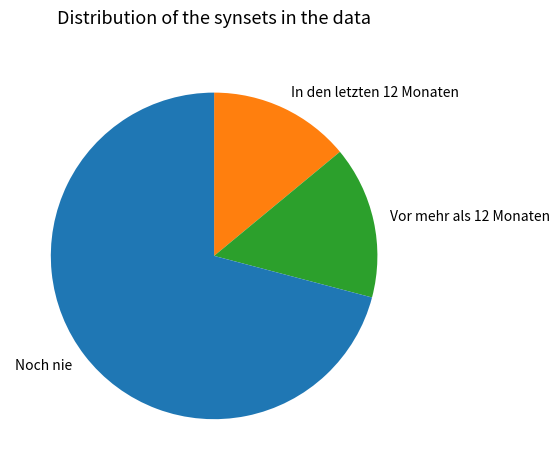

Is it true that Vor mehr als 12 Monaten is 27% of the pie?

False